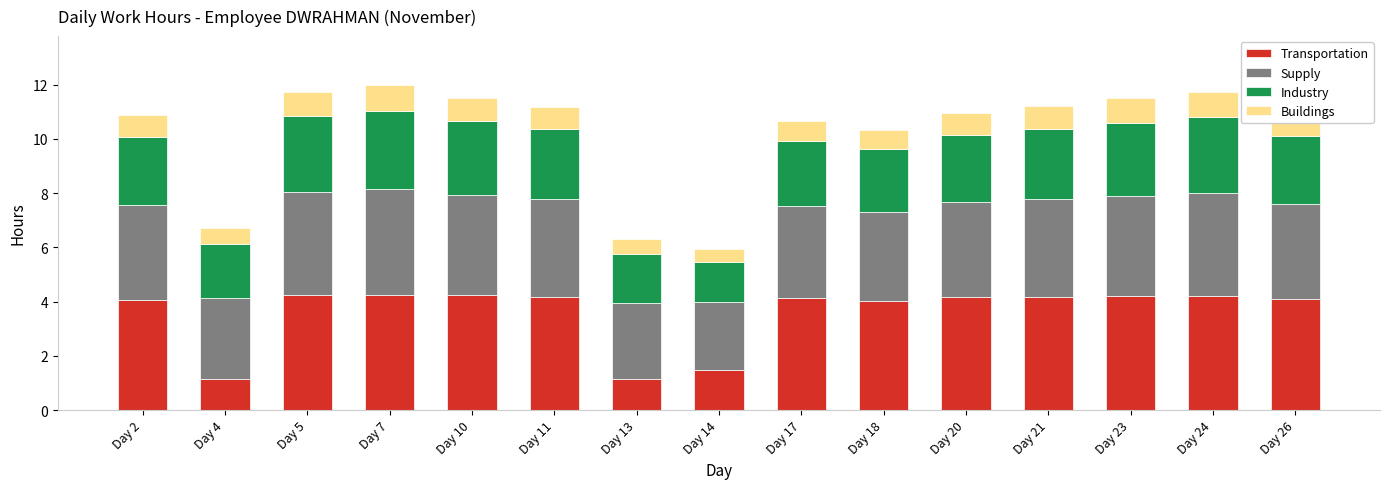

What is the value of the Transportation bar at the 5th from the left?

4.2